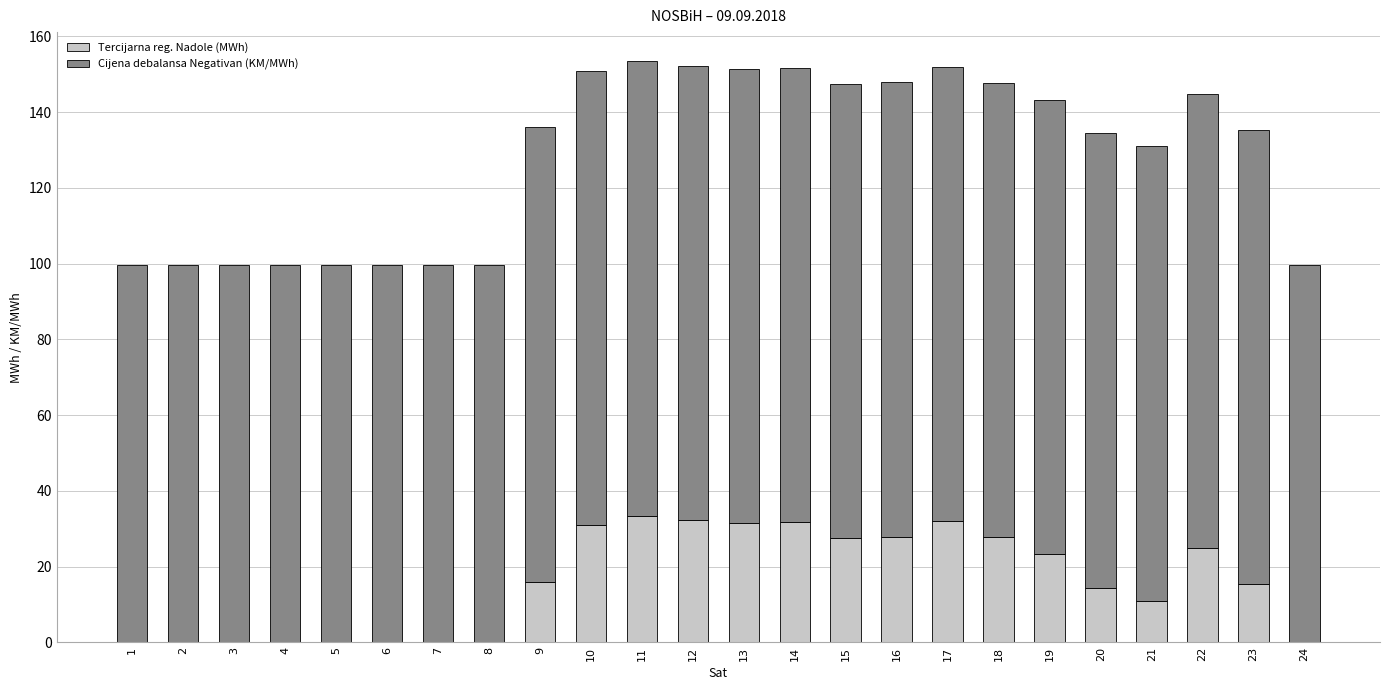

Is it true that Tercijarna reg. Nadole (MWh) equals 14.4 at 20?

True